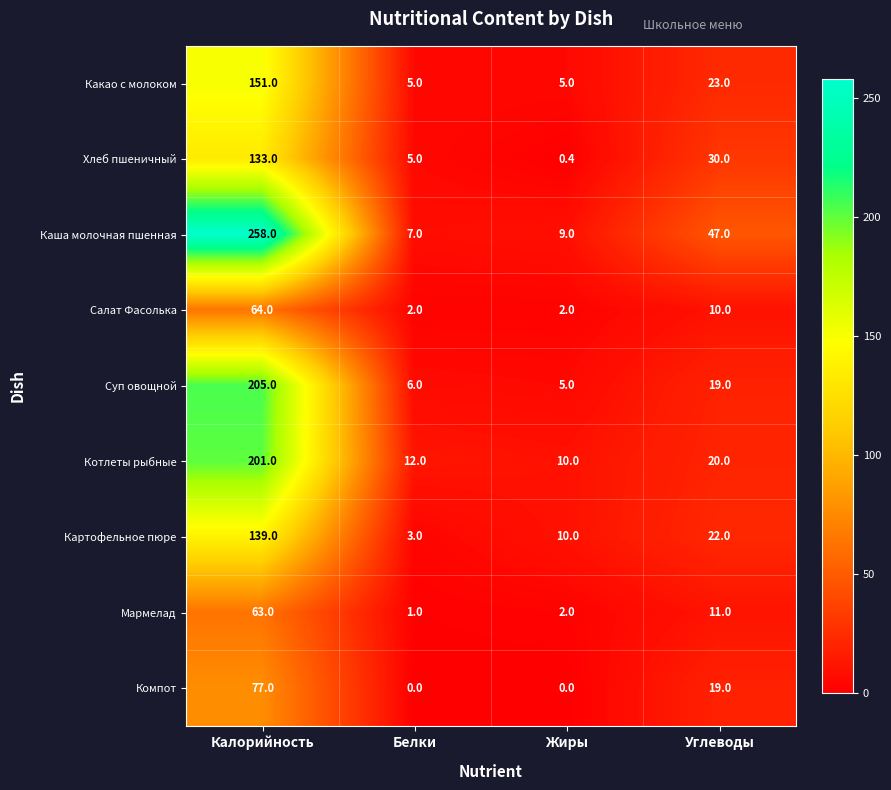

At which label is Каша молочная пшенная closest to 132?

Углеводы